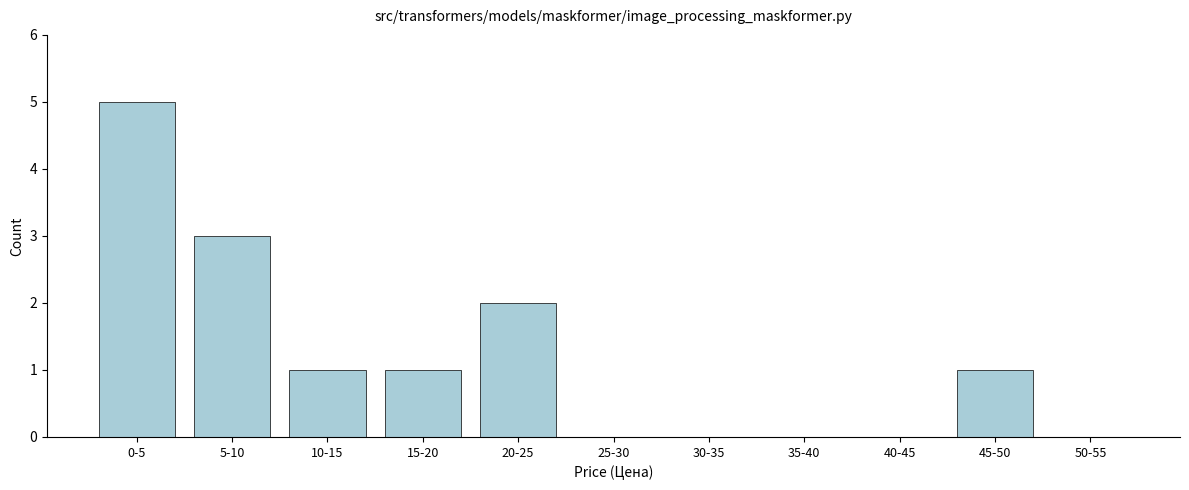

Reading left to right, transcribe all the data shown in this chart.

0-5=5	5-10=3	10-15=1	15-20=1	20-25=2	25-30=0	30-35=0	35-40=0	40-45=0	45-50=1	50-55=0